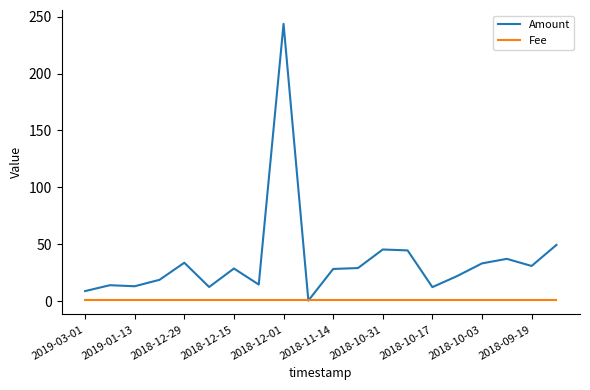

What is the greatest value displayed?

243.7